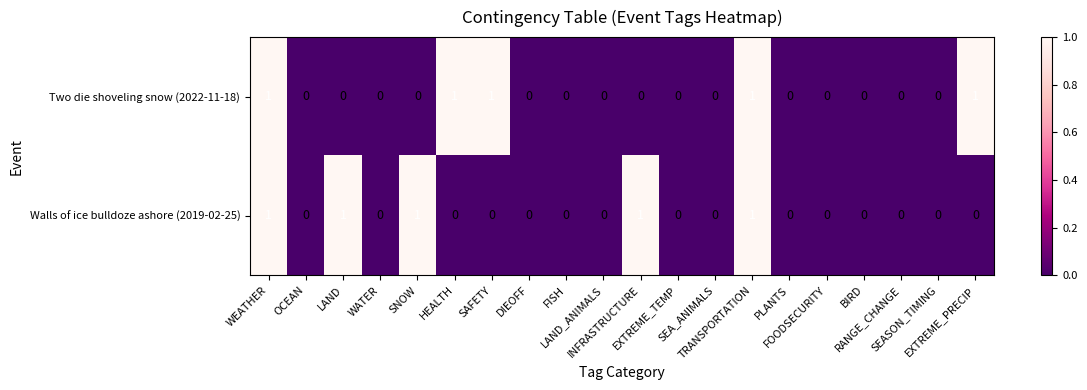

Count the number of data series in this chart.

2